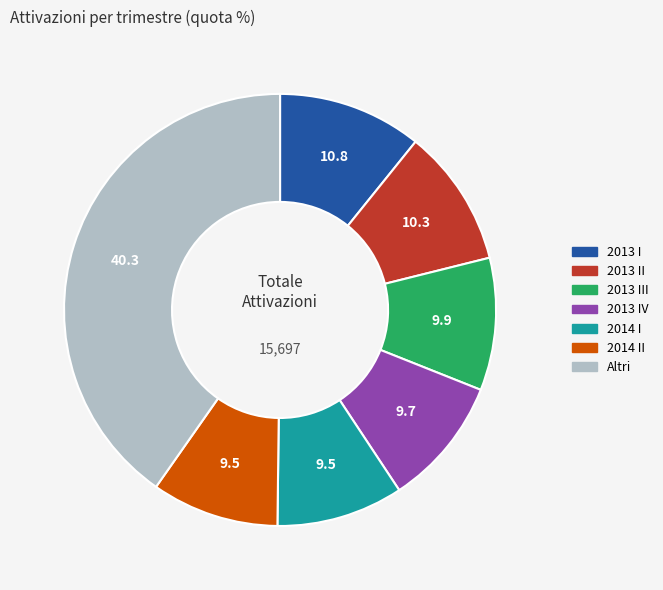

Is there a majority slice in this chart?

No